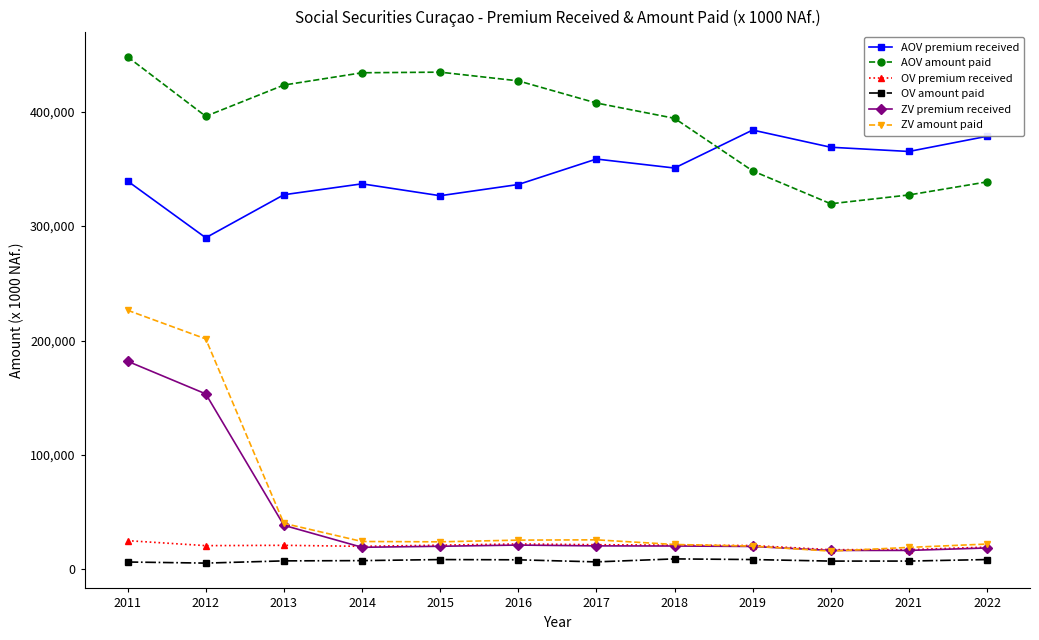

What is the greatest value displayed?

447792